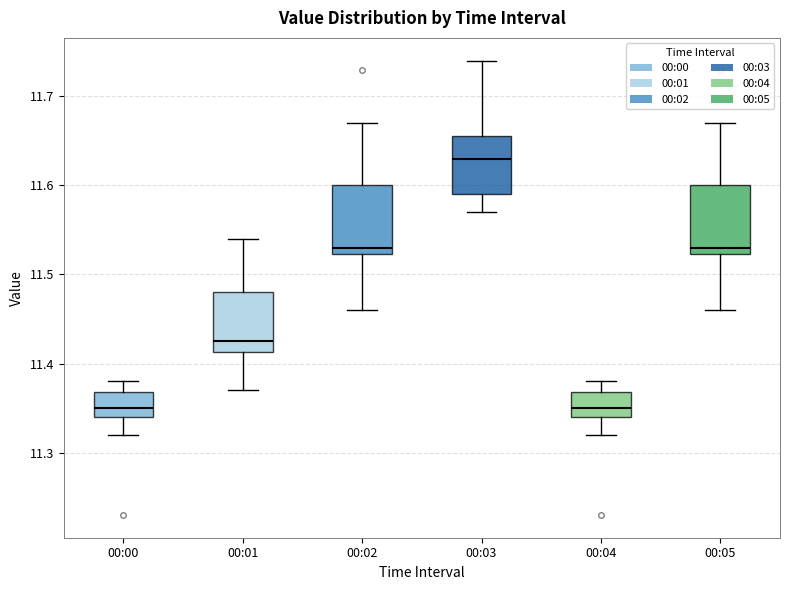

Reading left to right, transcribe this box plot: for each box, give where its median line is, the range the box spans, and where its two whiskers end, as read against the y-axis. The values are not printed on the chart, so give them approximately, as read against the axis.

00:00: median 11.35, box 11.34 to 11.37, whiskers 11.32 to 11.38
00:01: median 11.43, box 11.41 to 11.48, whiskers 11.37 to 11.54
00:02: median 11.53, box 11.52 to 11.60, whiskers 11.46 to 11.67
00:03: median 11.63, box 11.59 to 11.66, whiskers 11.57 to 11.74
00:04: median 11.35, box 11.34 to 11.37, whiskers 11.32 to 11.38
00:05: median 11.53, box 11.52 to 11.60, whiskers 11.46 to 11.67